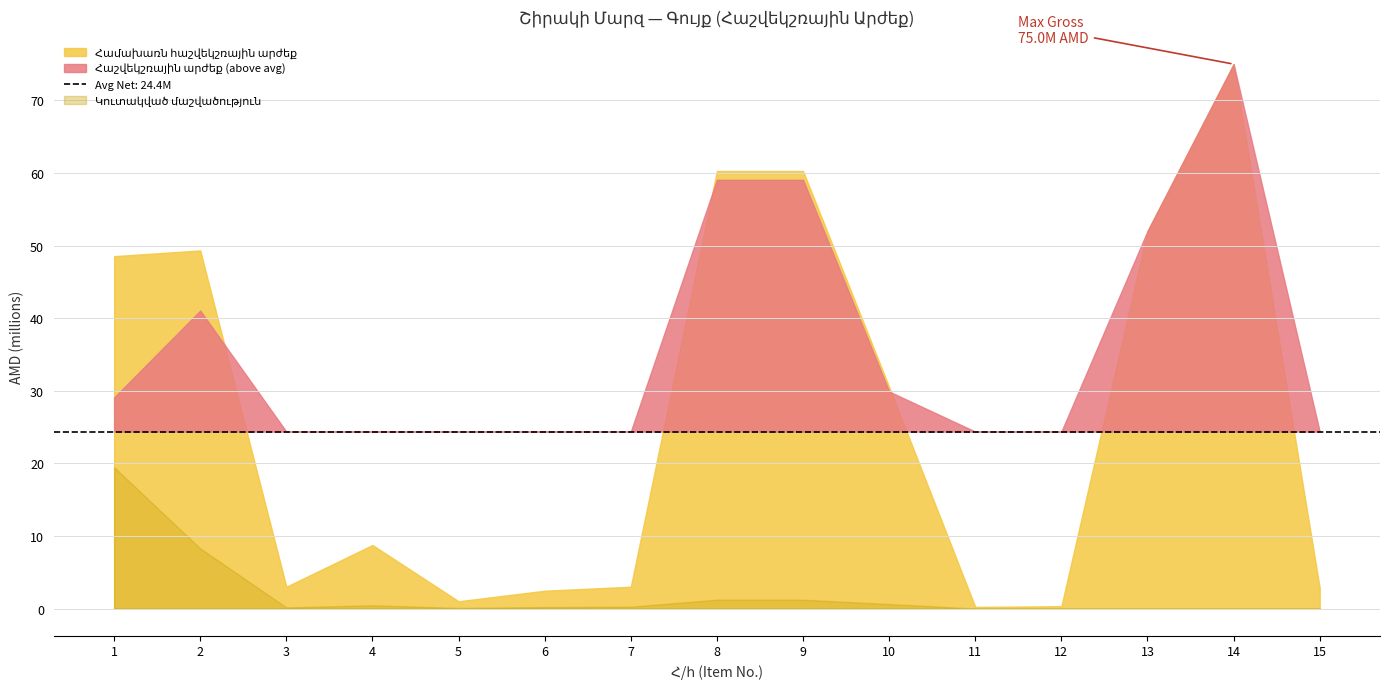

Rank the categories by Կուտակված մաշվածություն value from highest to lowest.

1, 2, 8, 9, 10, 4, 7, 6, 3, 5, 11, 12, 13, 14, 15